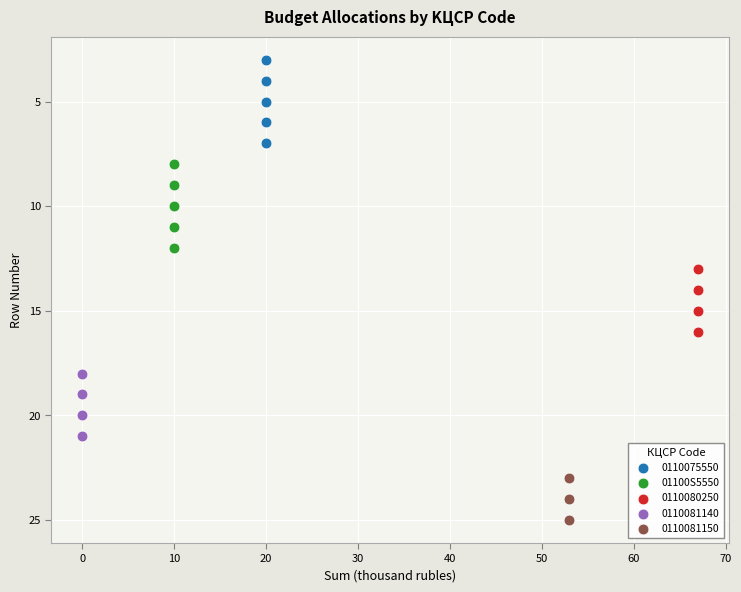

Which series reaches the maximum Y coordinate?

0110081150